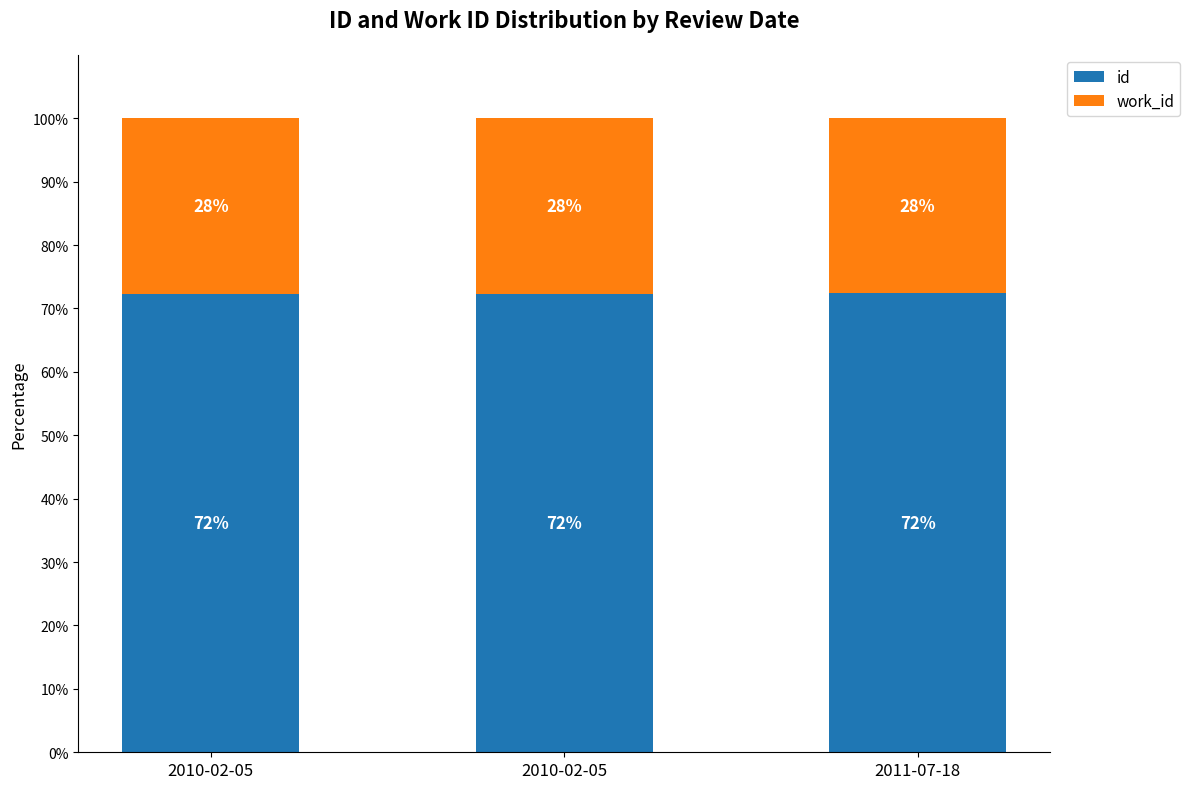

At which category is the sum across all series the highest?

2010-02-05